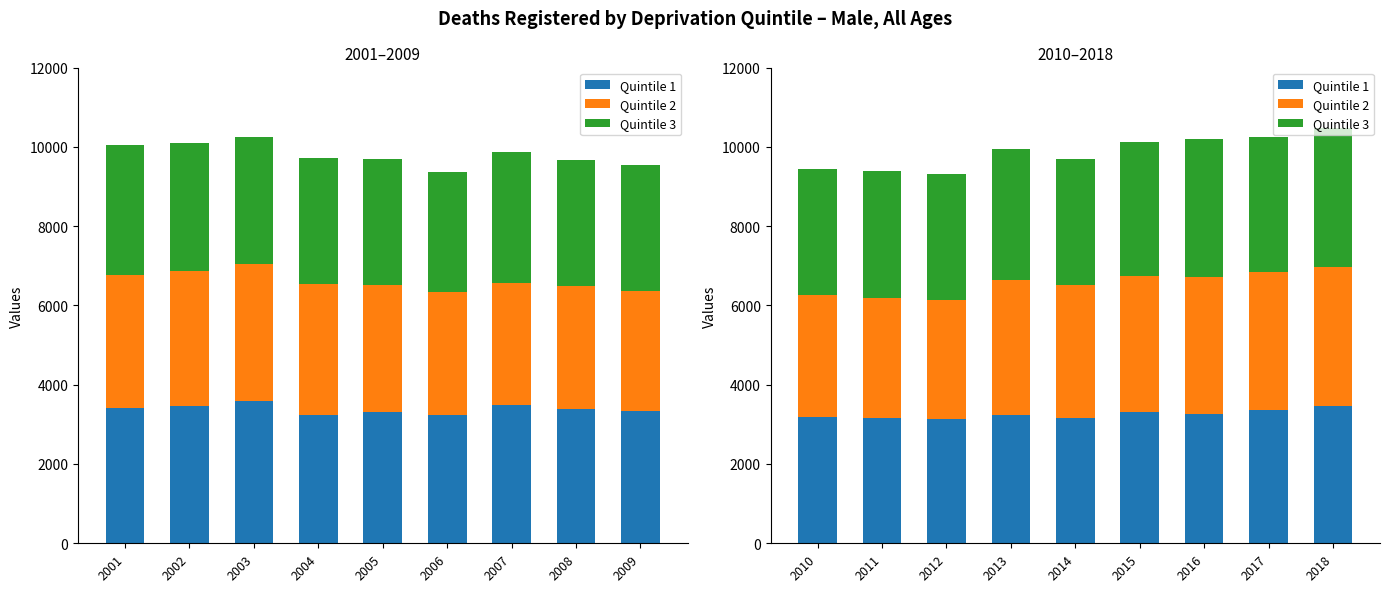

True or false: Quintile 1 has a value of 5018 at 2016.

False